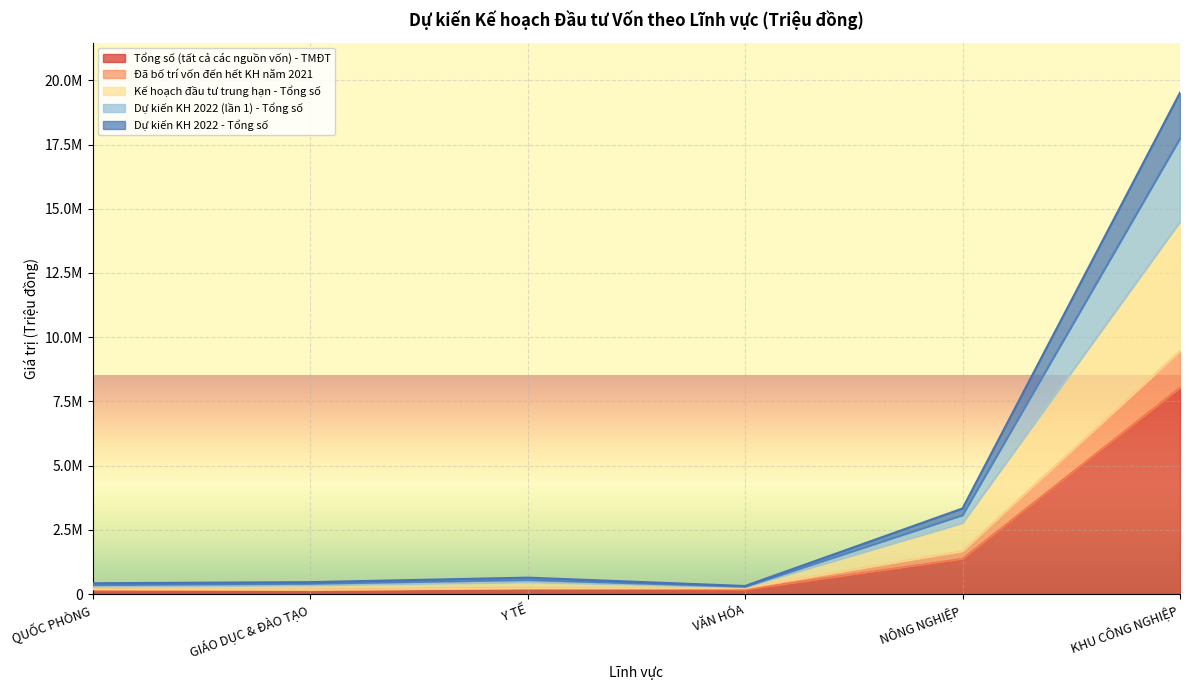

At which label does Kế hoạch đầu tư trung hạn - Tổng số reach its minimum?

VĂN HÓA